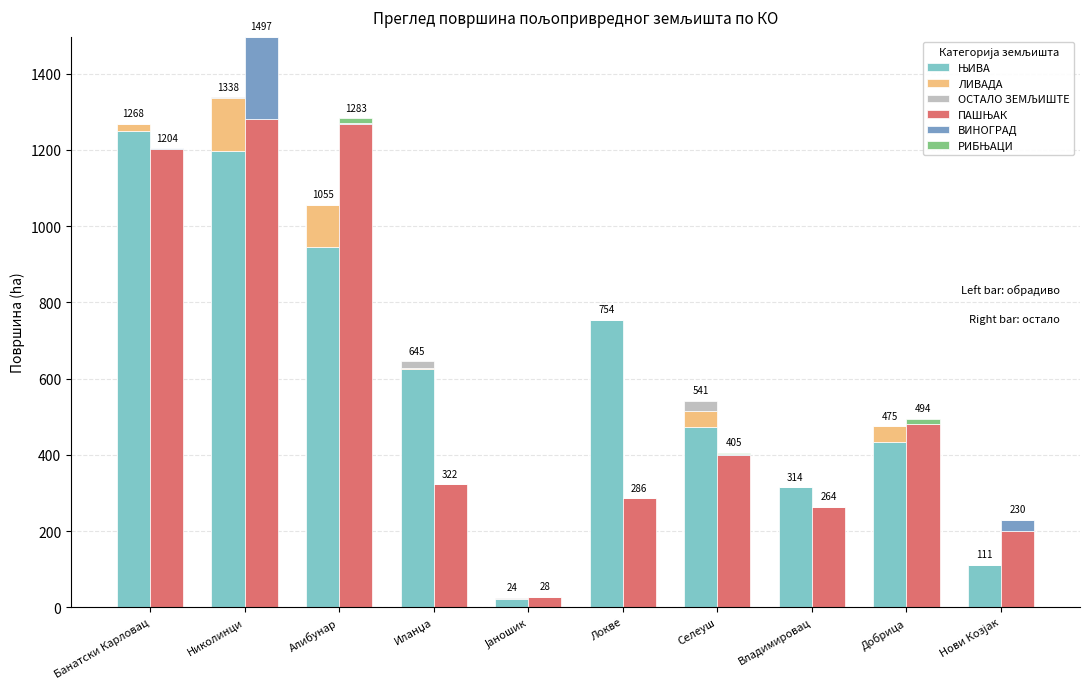

Rank the categories by РИБЊАЦИ value from highest to lowest.

Алибунар, Добрица, Селеуш, Банатски Карловац, Николинци, Иланџа, Јаношик, Локве, Владимировац, Нови Козјак